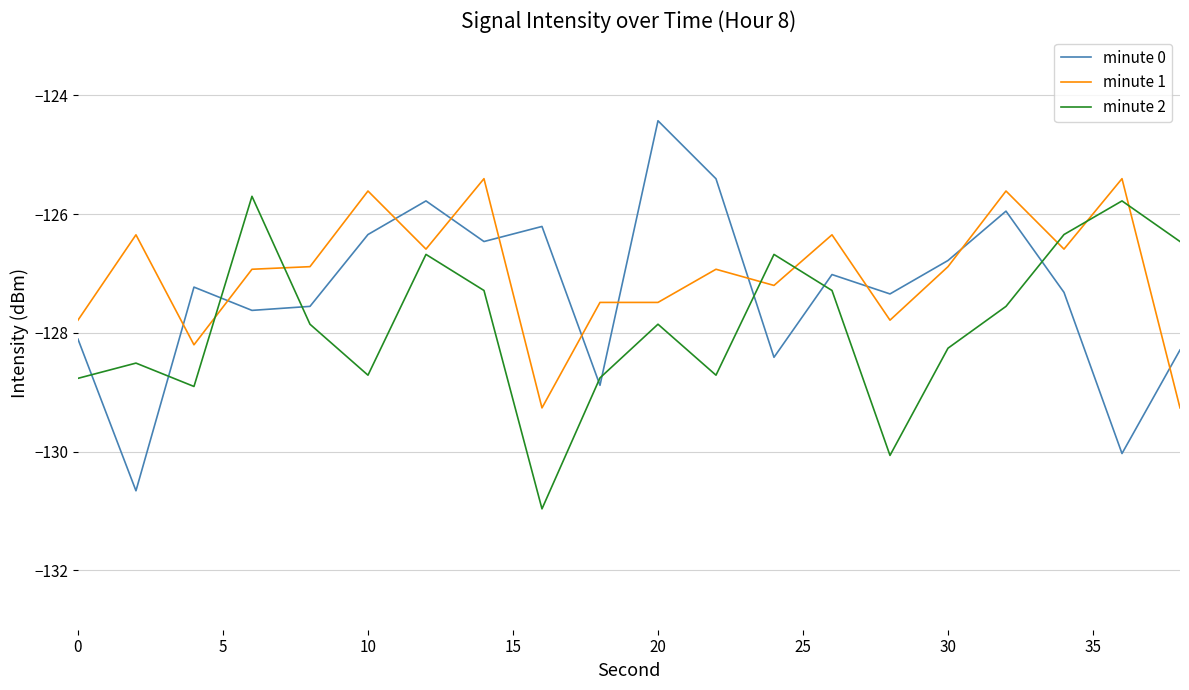

Which series has the largest range (max minus min)?

minute 0